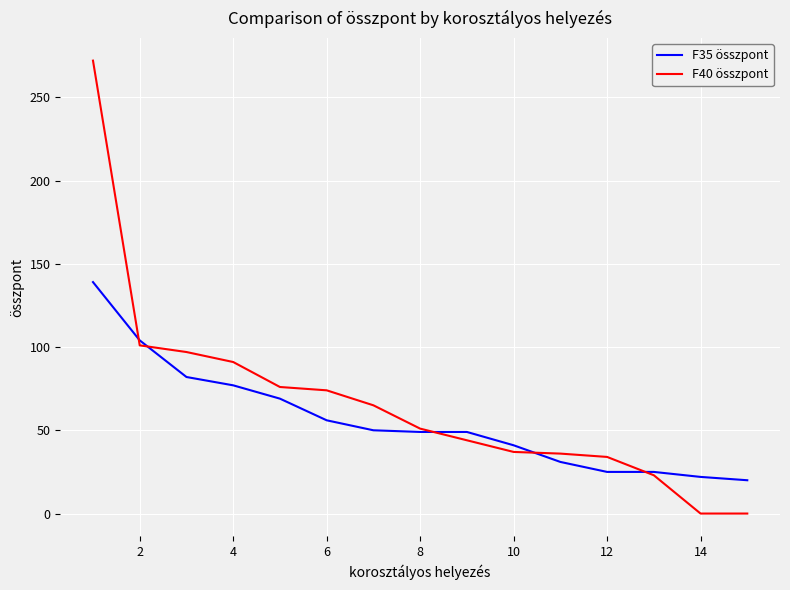

List the series in order of their peak value, lowest first.

F35 összpont, F40 összpont